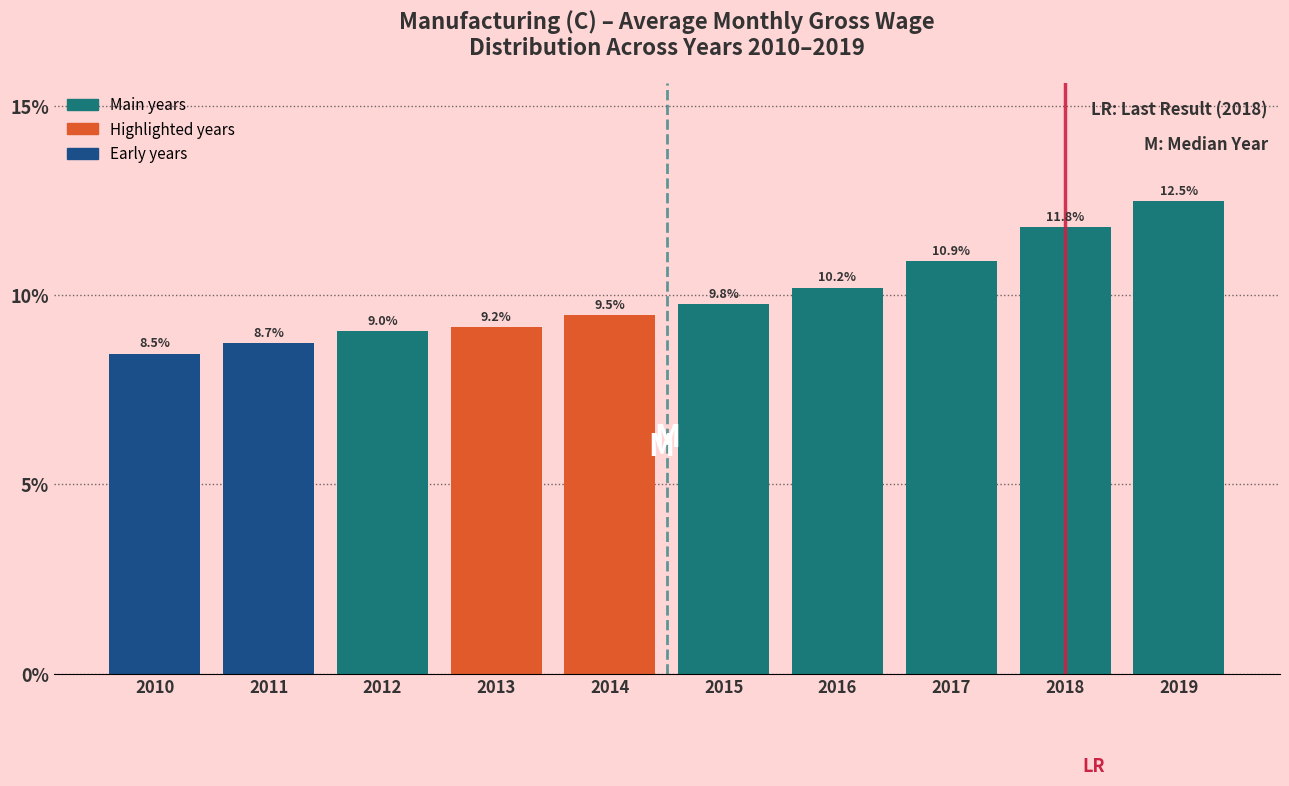

Reading left to right, transcribe all the data shown in this chart.

2010=8.5	2011=8.7	2012=9.0	2013=9.2	2014=9.5	2015=9.8	2016=10.2	2017=10.9	2018=11.8	2019=12.5